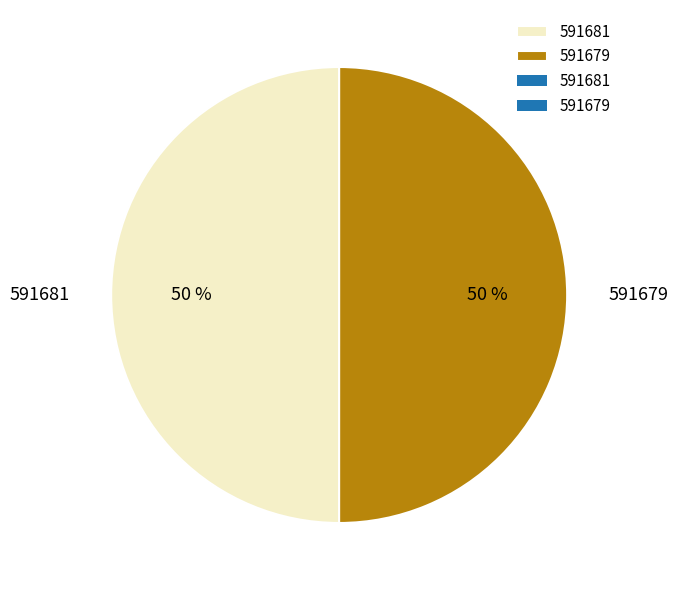

Combined, do 591681 and 591679 account for over 50%?

Yes